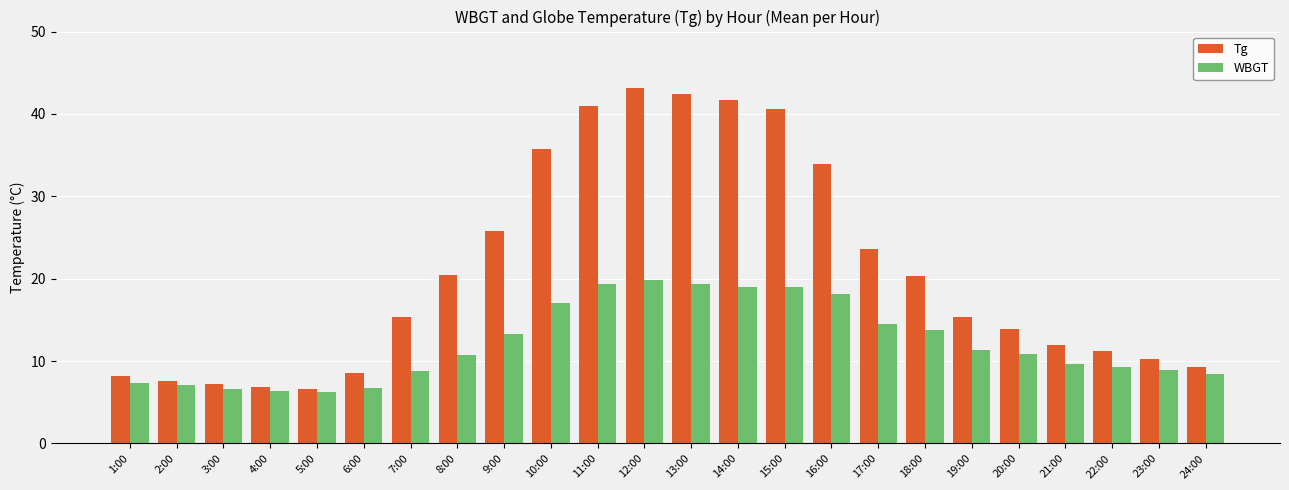

List the series in order of their peak value, lowest first.

WBGT, Tg